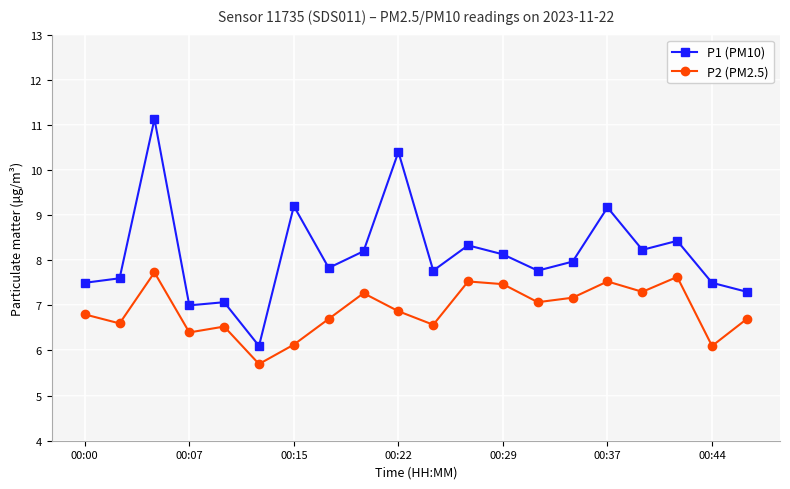

What are all the series names shown in the legend?

P1 (PM10), P2 (PM2.5)